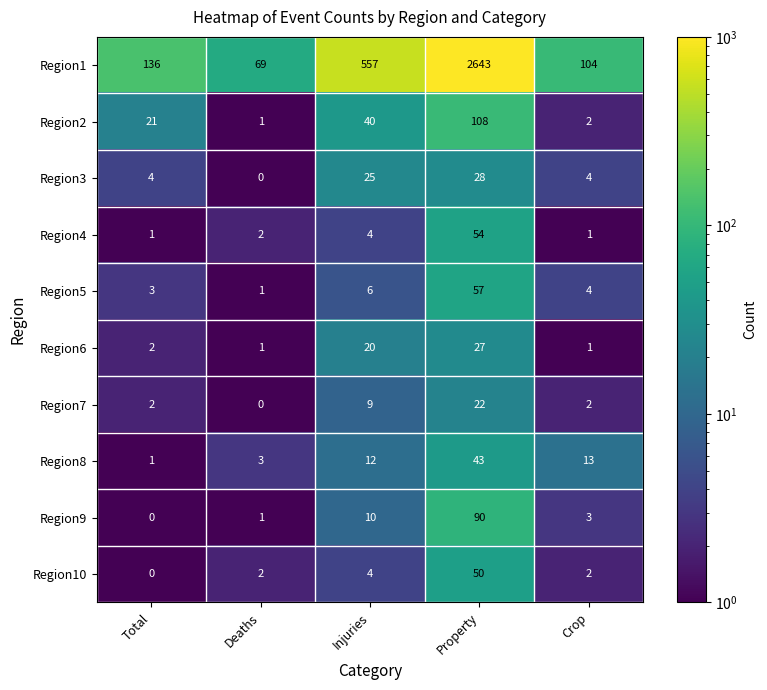

Where is Region7 nearest to the value 11?

Injuries